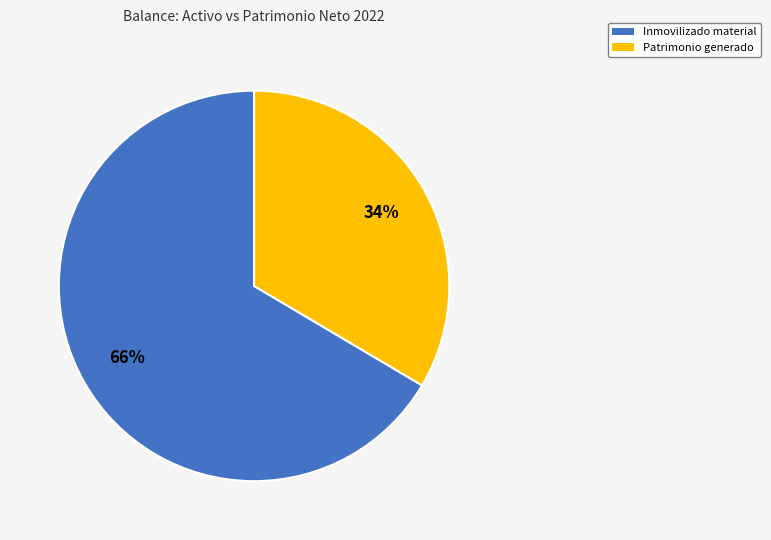

Does any single category account for the majority?

Yes